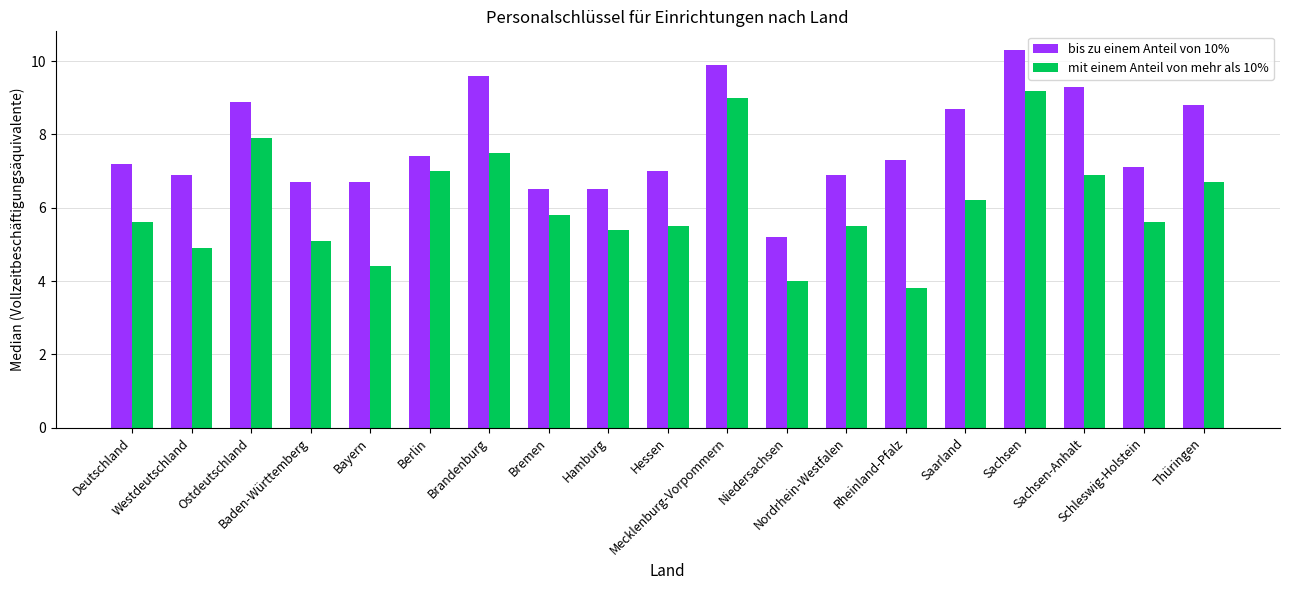

Does the chart contain any negative values?

No